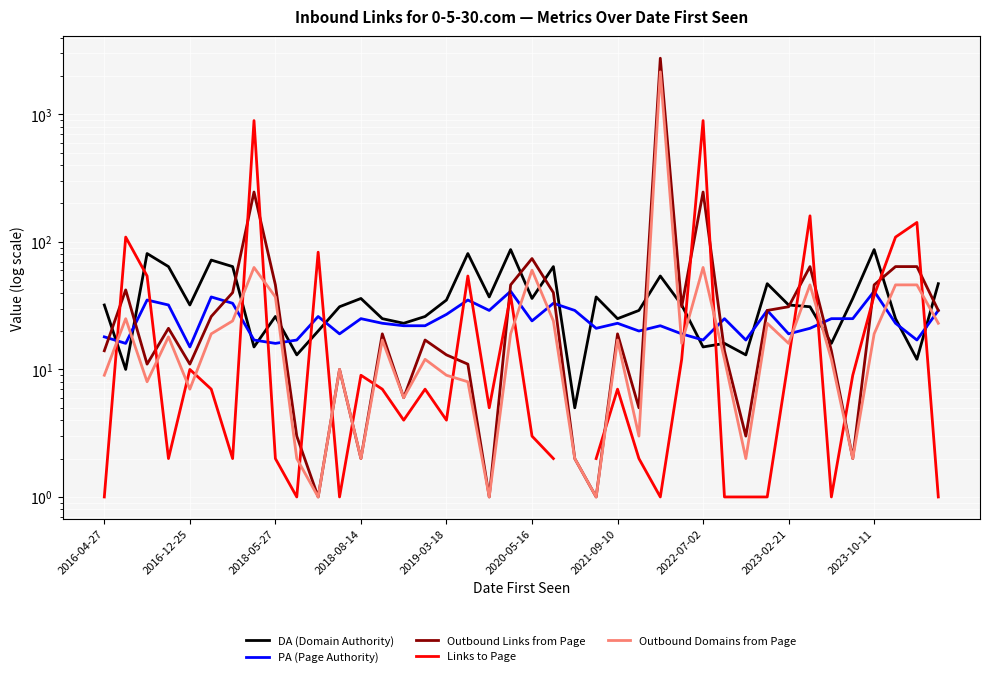

True or false: Links to Page has a value of 1.0 at 26.

True